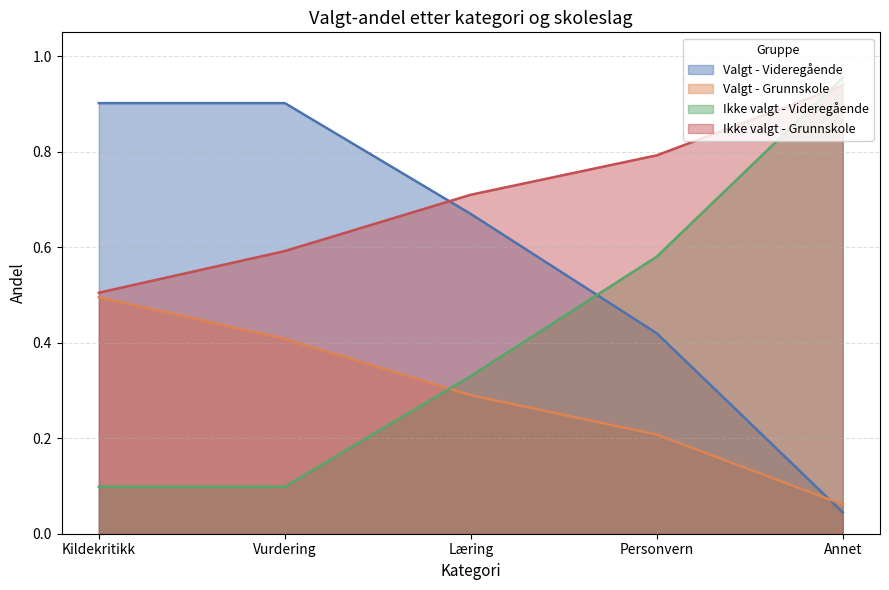

How many lines are shown in the chart?

4